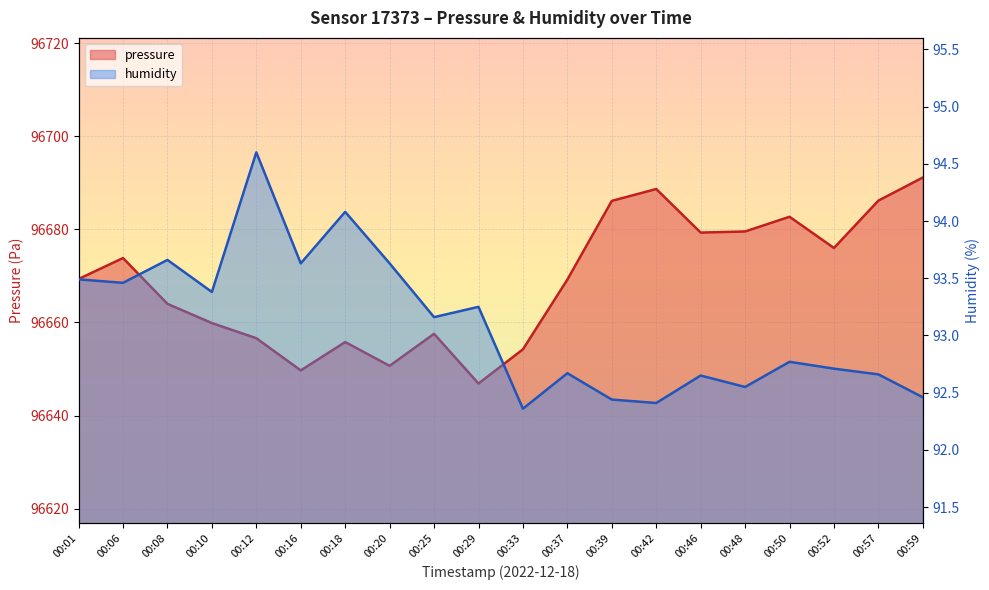

What is the difference between the highest and lowest values at 00:06?

96580.4